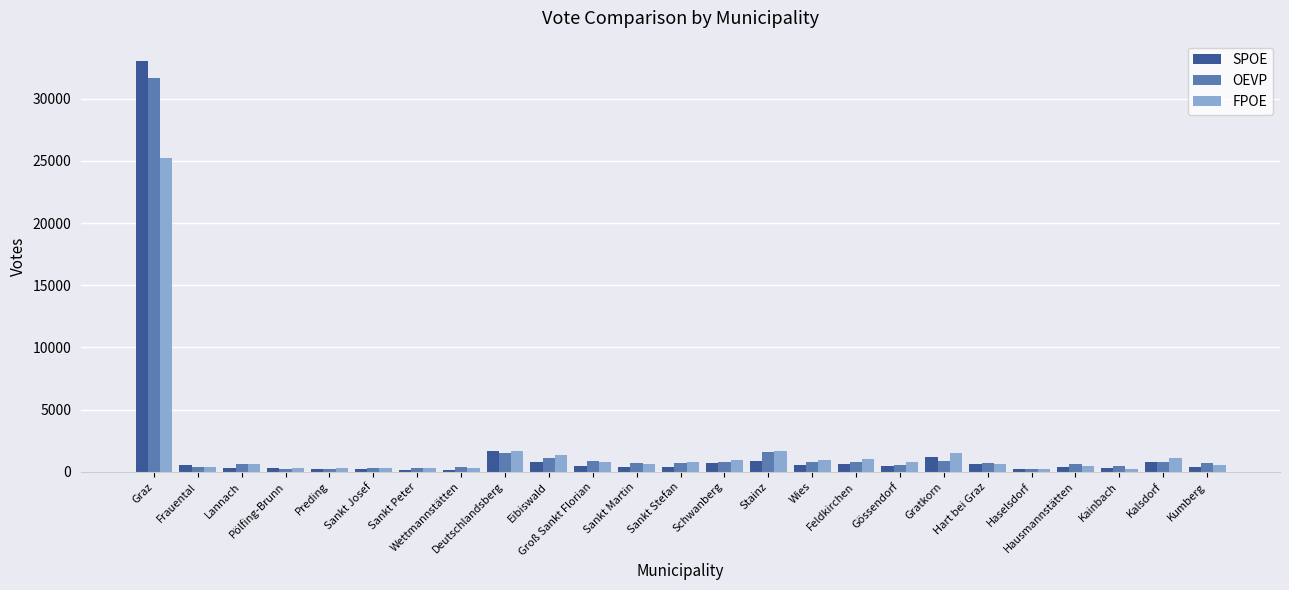

At which category is the sum across all series the highest?

Graz